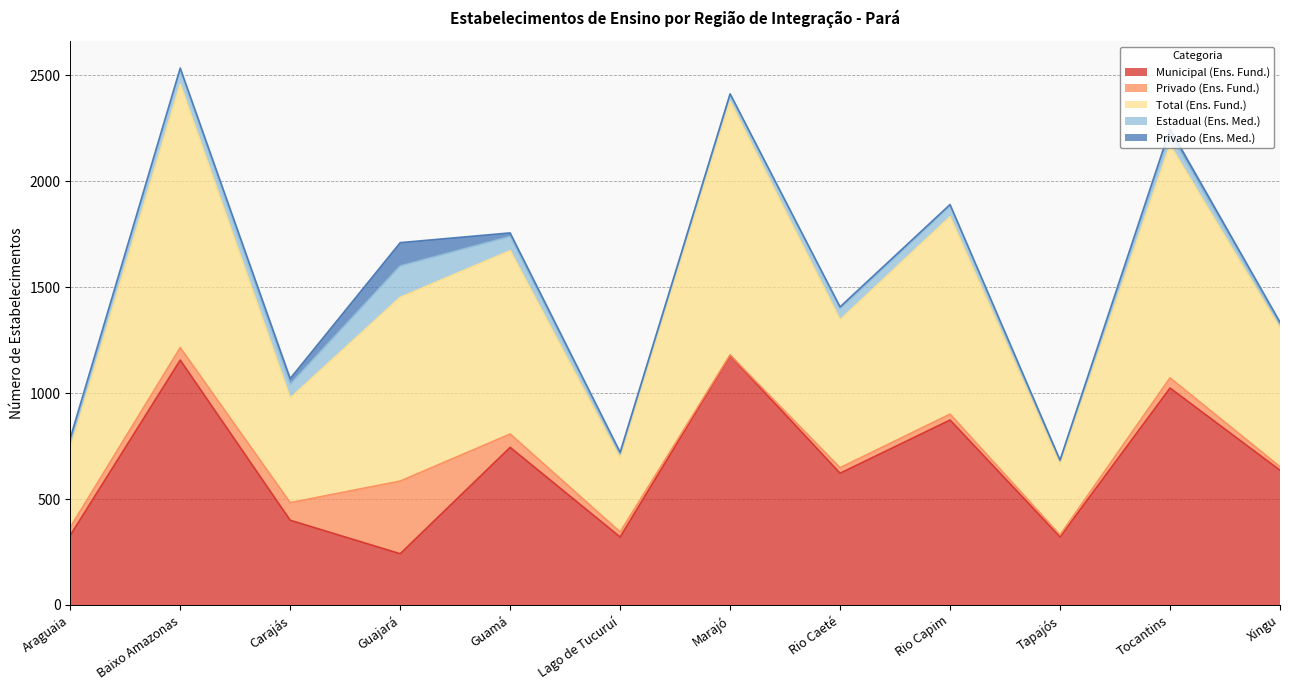

Does the chart display data point markers on the line(s)?

No